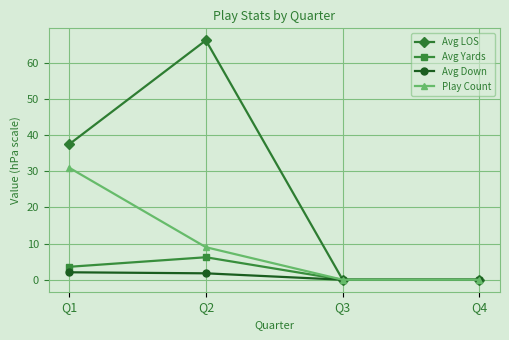

How many lines are shown in the chart?

4